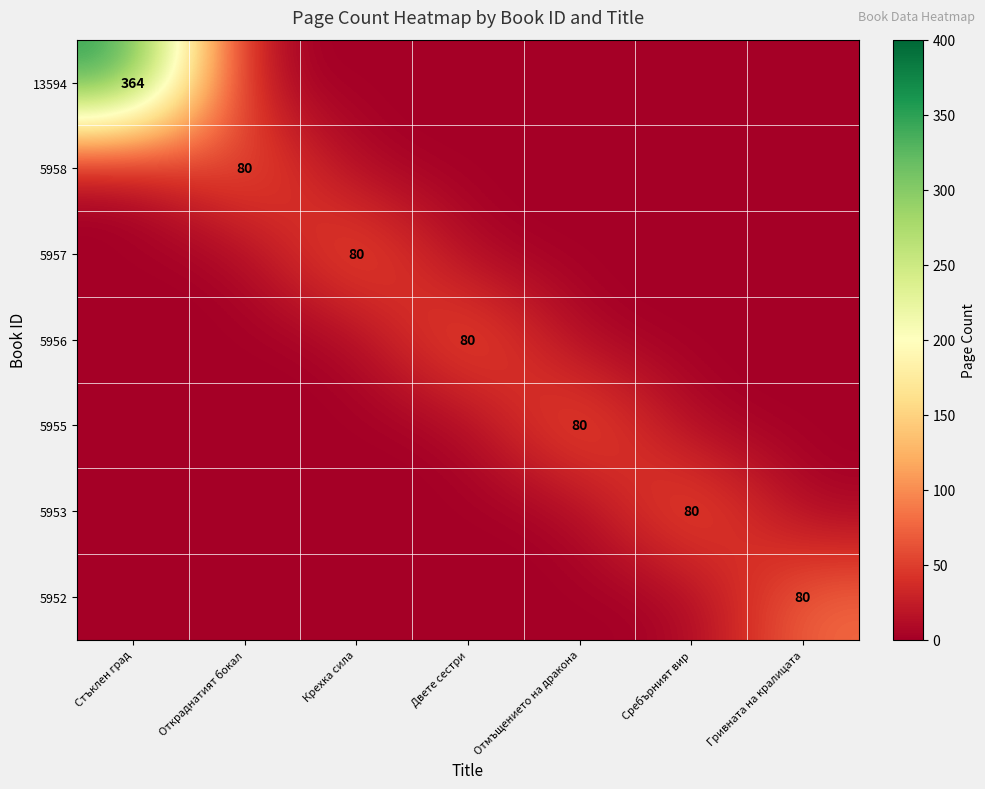

What is the total value across all series at Отмъщението на дракона?

80